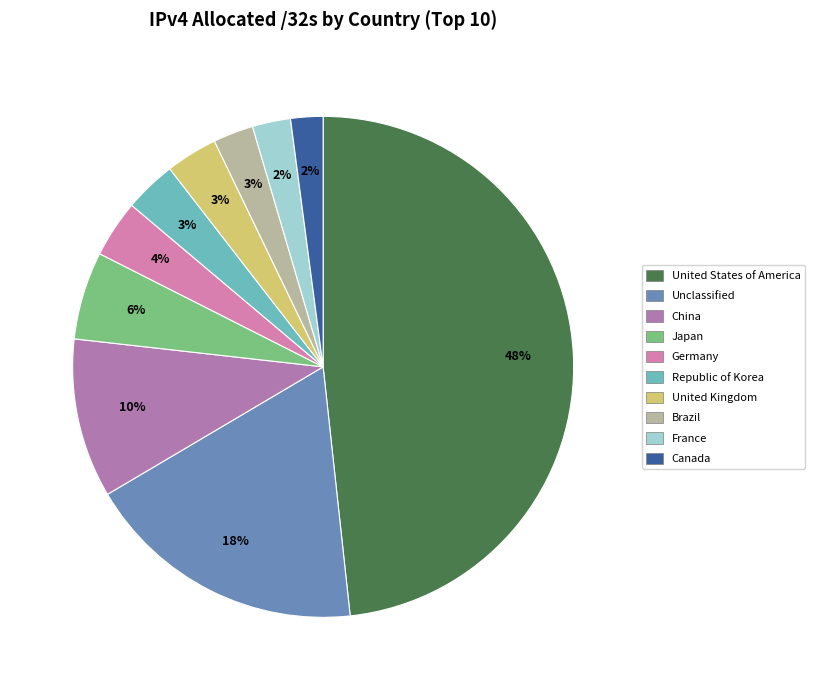

Between China and Brazil, which is larger?

China